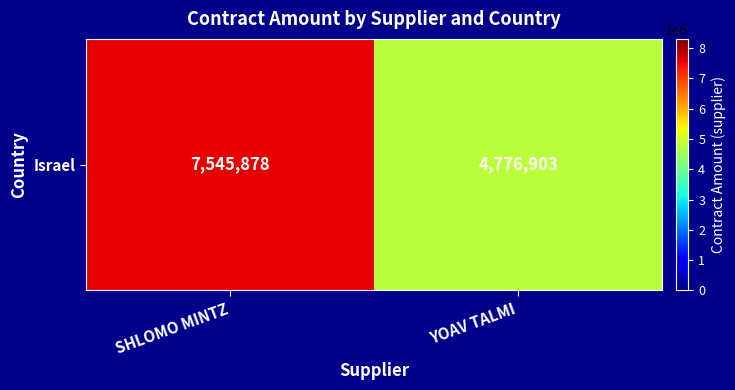

List the labels in order of value, smallest first.

YOAV TALMI, SHLOMO MINTZ